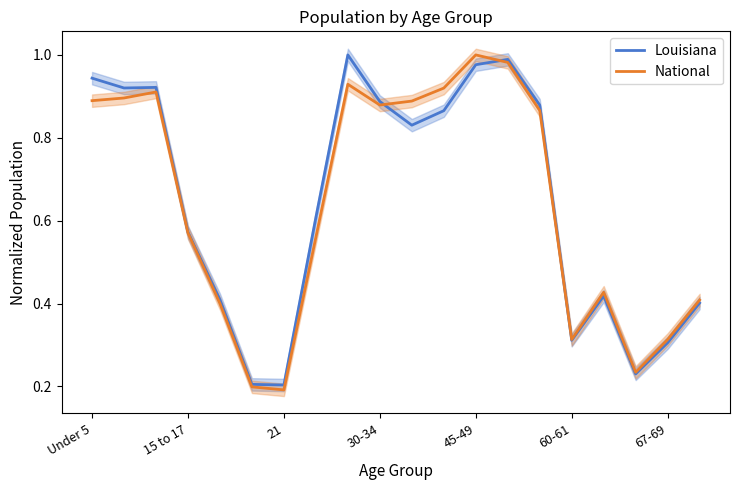

What are all the series names shown in the legend?

Louisiana, National